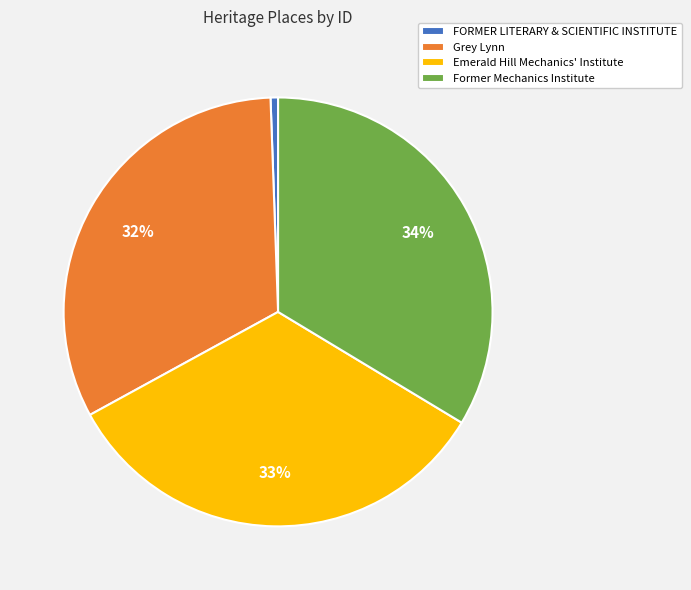

Between Grey Lynn and Former Mechanics Institute, which is larger?

Former Mechanics Institute